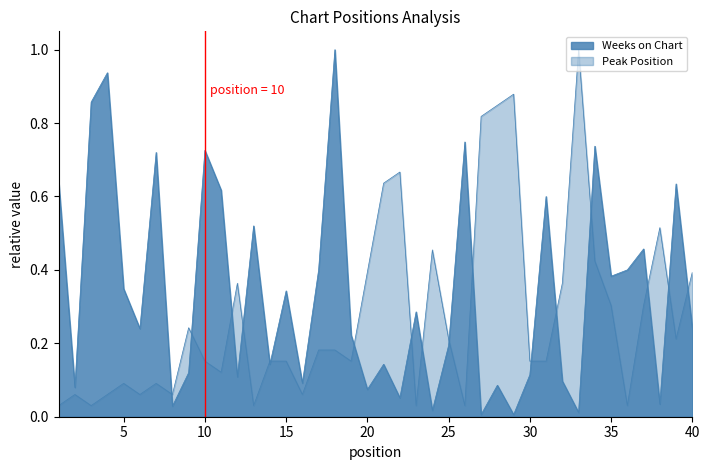

What is the difference between the maximum and second lowest values in the Peak Position series?

1.0